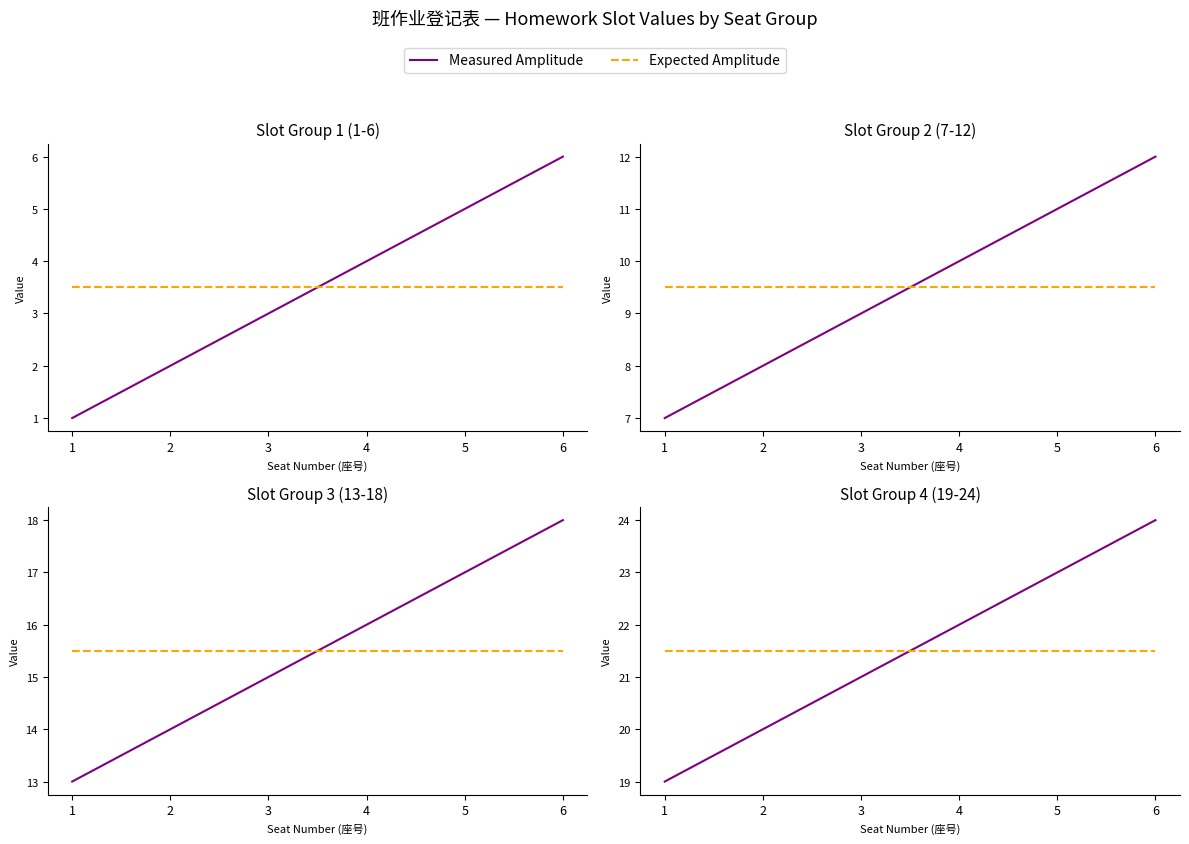

List the labels in order of Measured Amplitude value, largest first.

6, 5, 4, 3, 2, 1